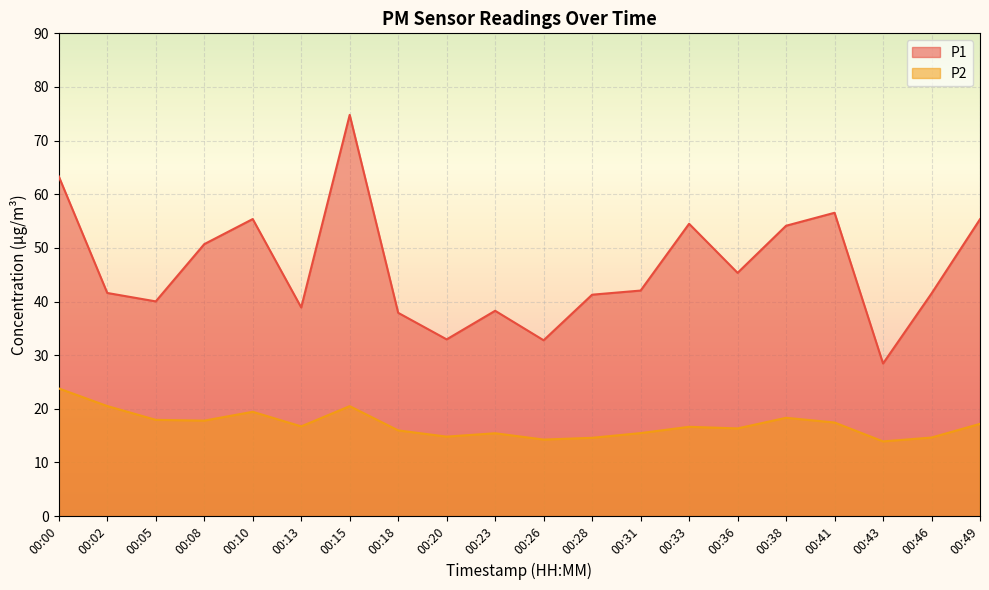

At which label does P1 first exceed 42?

00:00